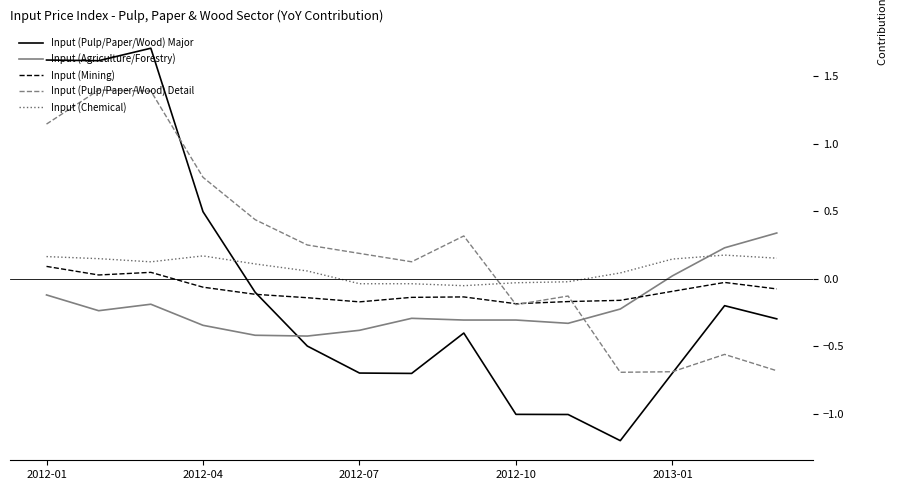

What is the difference between the maximum and second lowest values in the Input (Pulp/Paper/Wood) Major series?

2.7